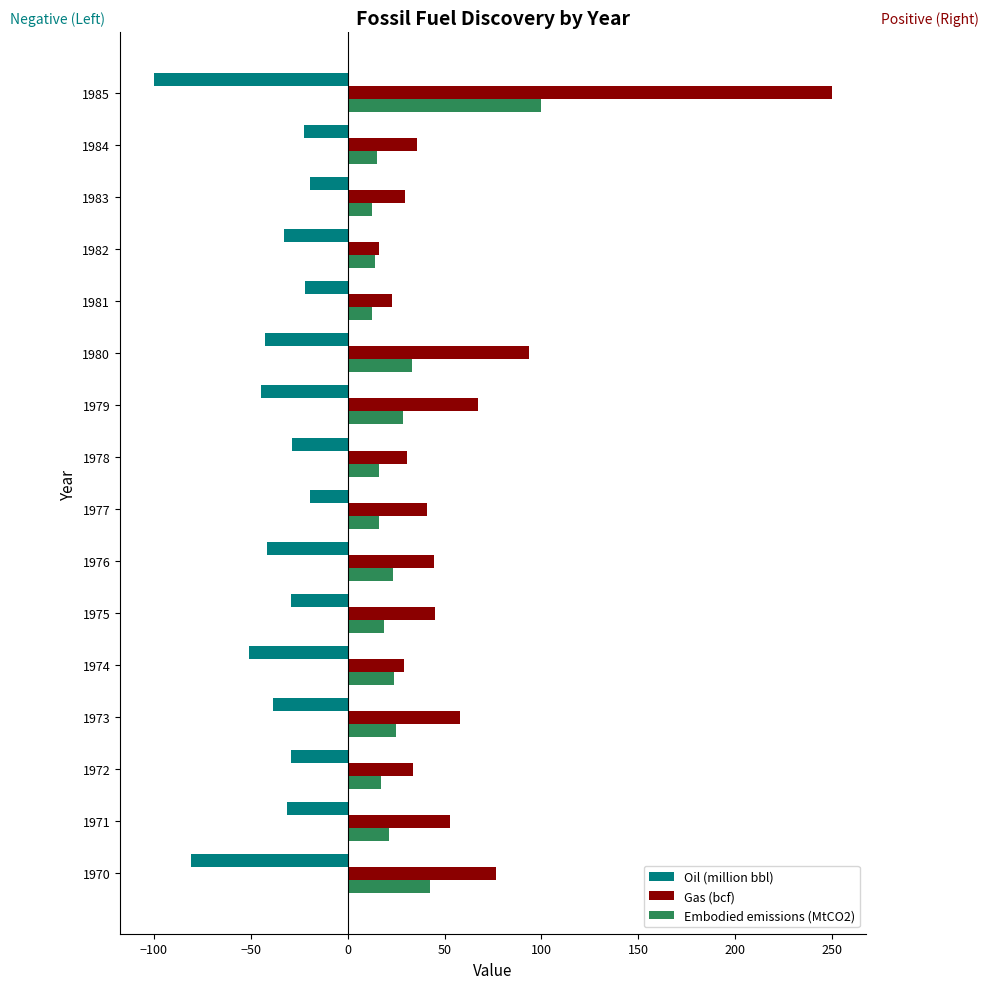

The value of Gas (bcf) at 1976 is 11.0. True or false?

False